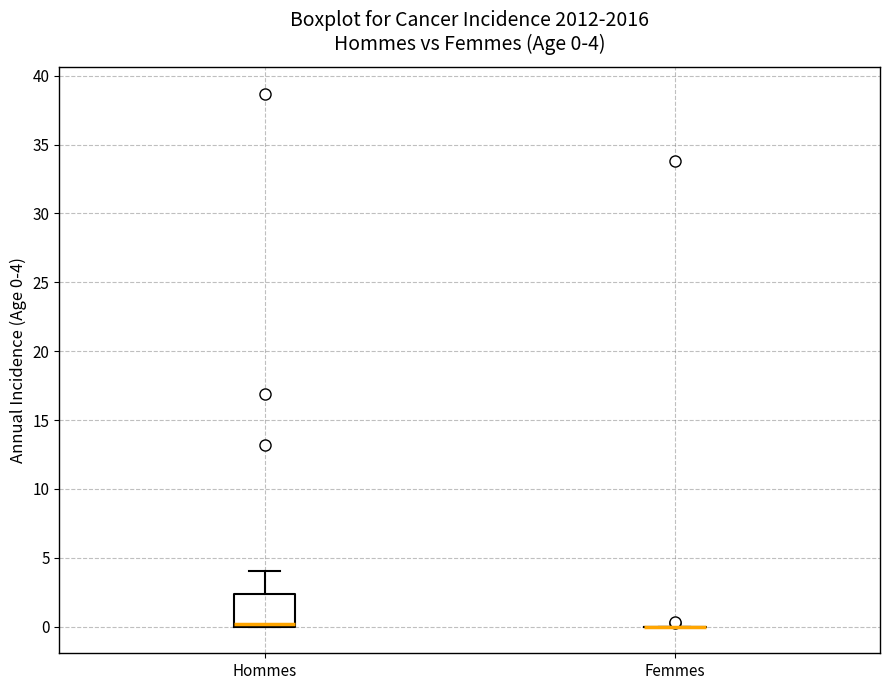

Which box is the tallest, from its lower edge to its upper edge?

Hommes